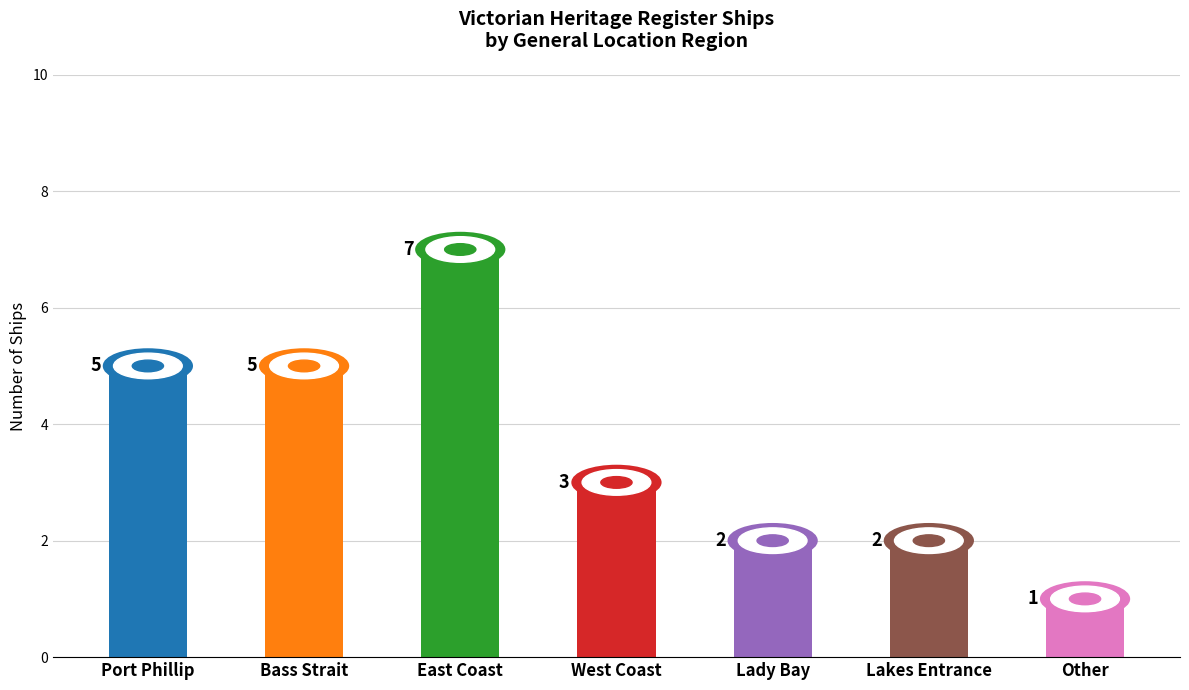

What is the sum of all values?

25